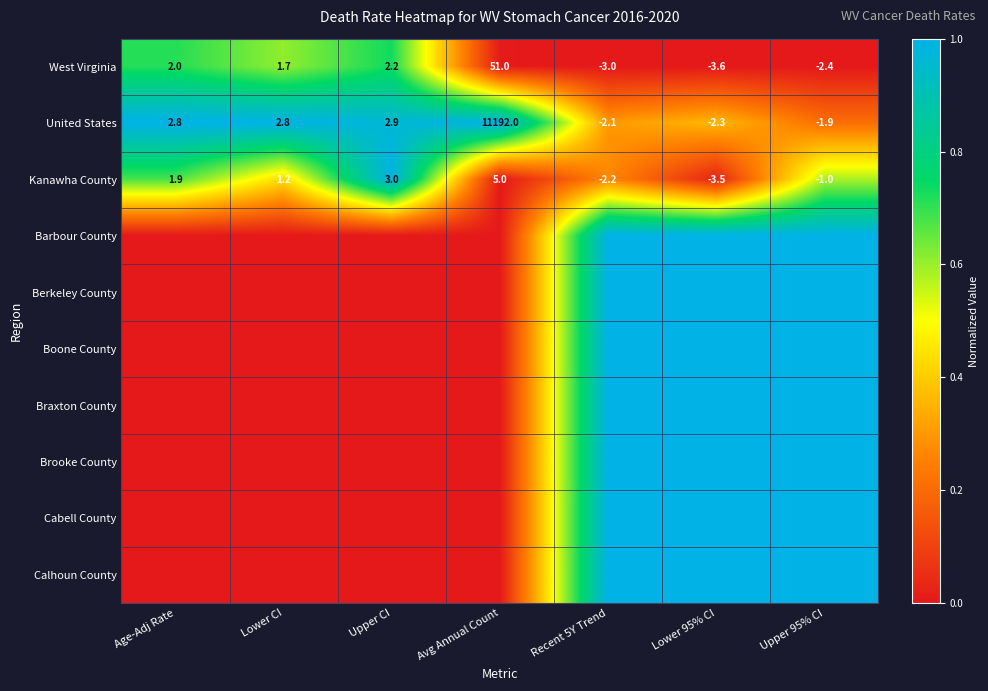

True or false: Kanawha County has a value of 1.2 at Lower CI.

True